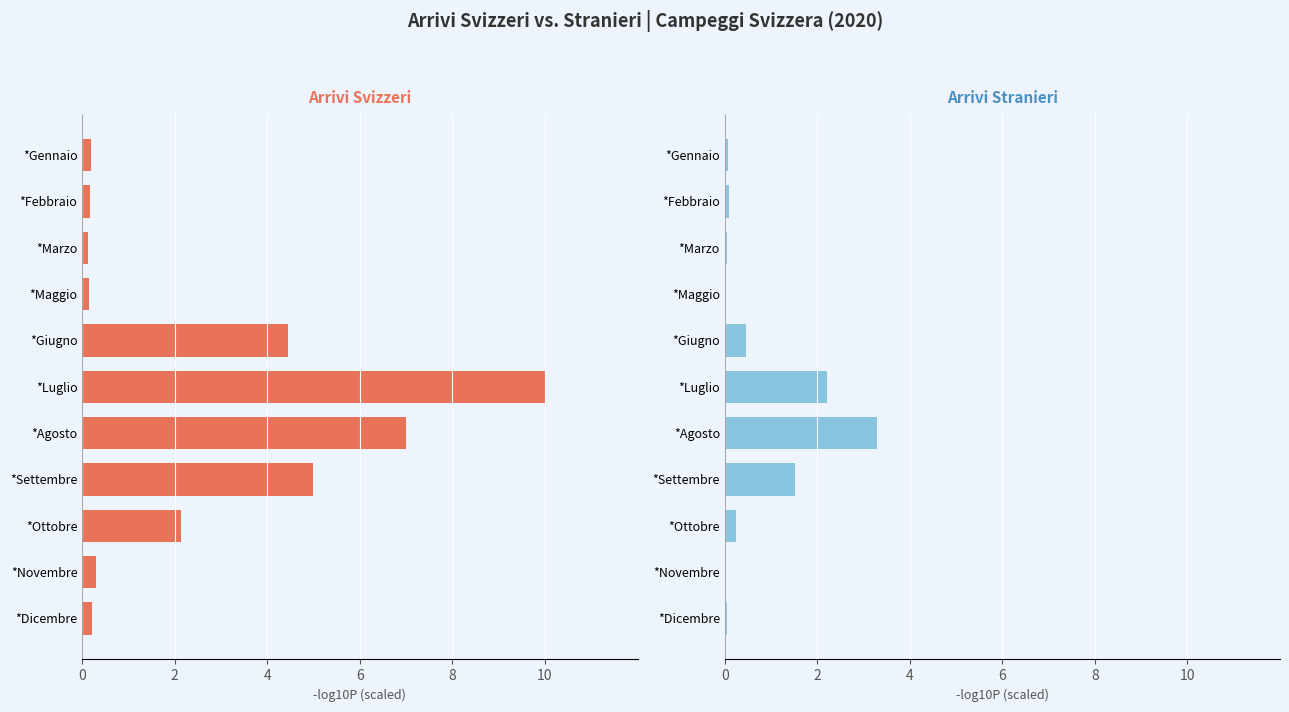

Does the chart contain stacked bars?

No